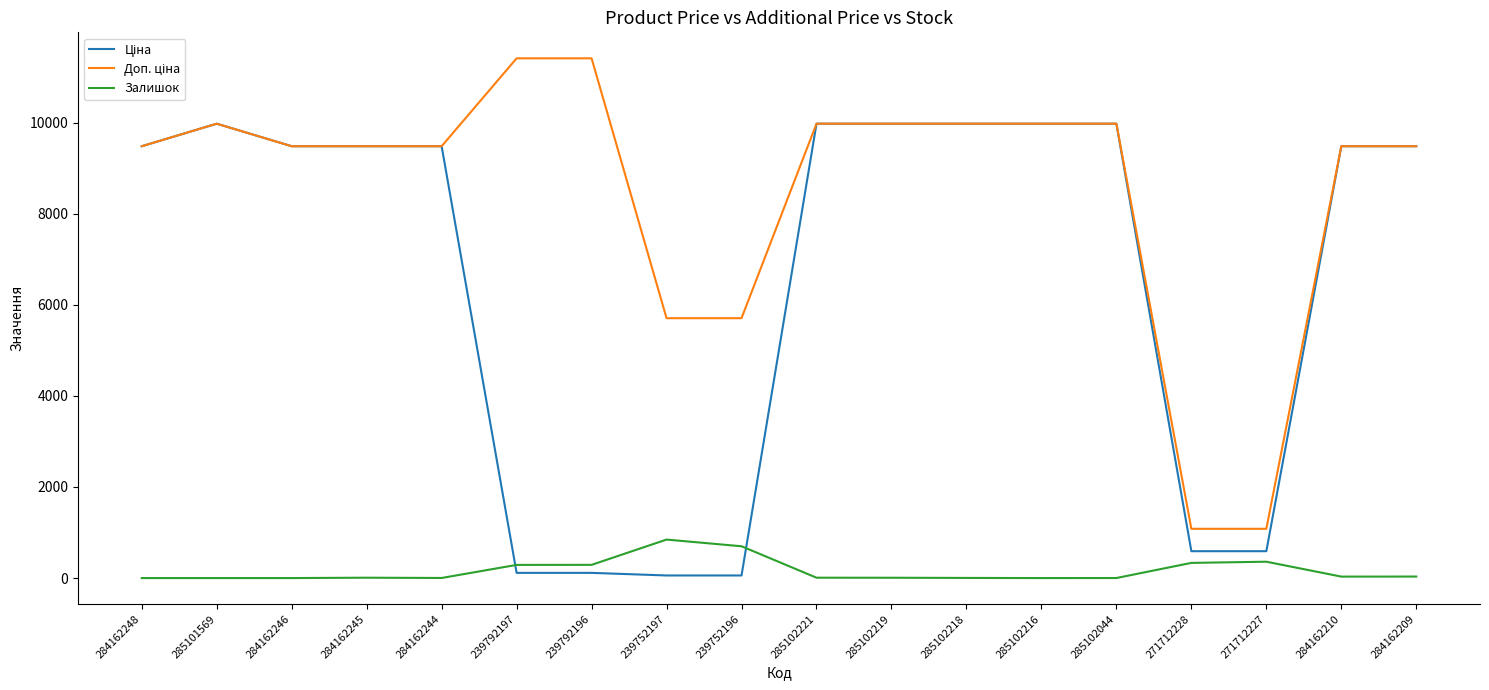

What is the approximate value of Залишок at 285102219?

7.0